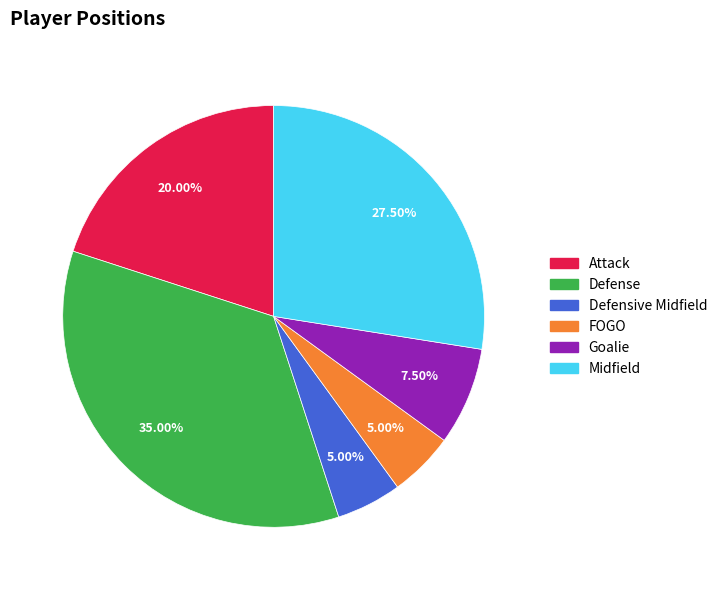

How many segments does this pie chart have?

6